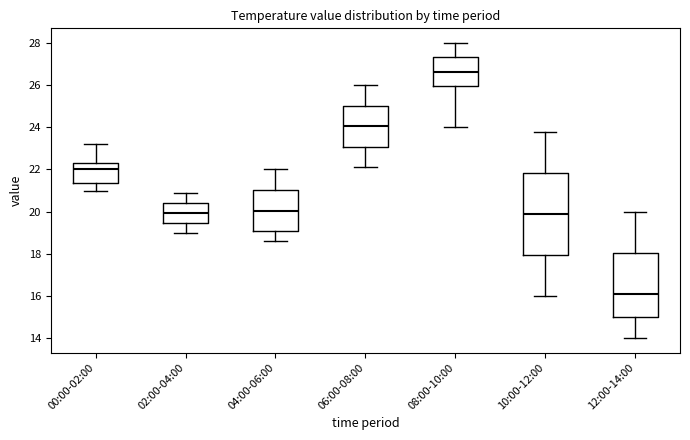

Where is the lower edge of the box for 00:00-02:00 on the y-axis? The values are not printed on the chart, so give them approximately, as read against the axis.

21.4